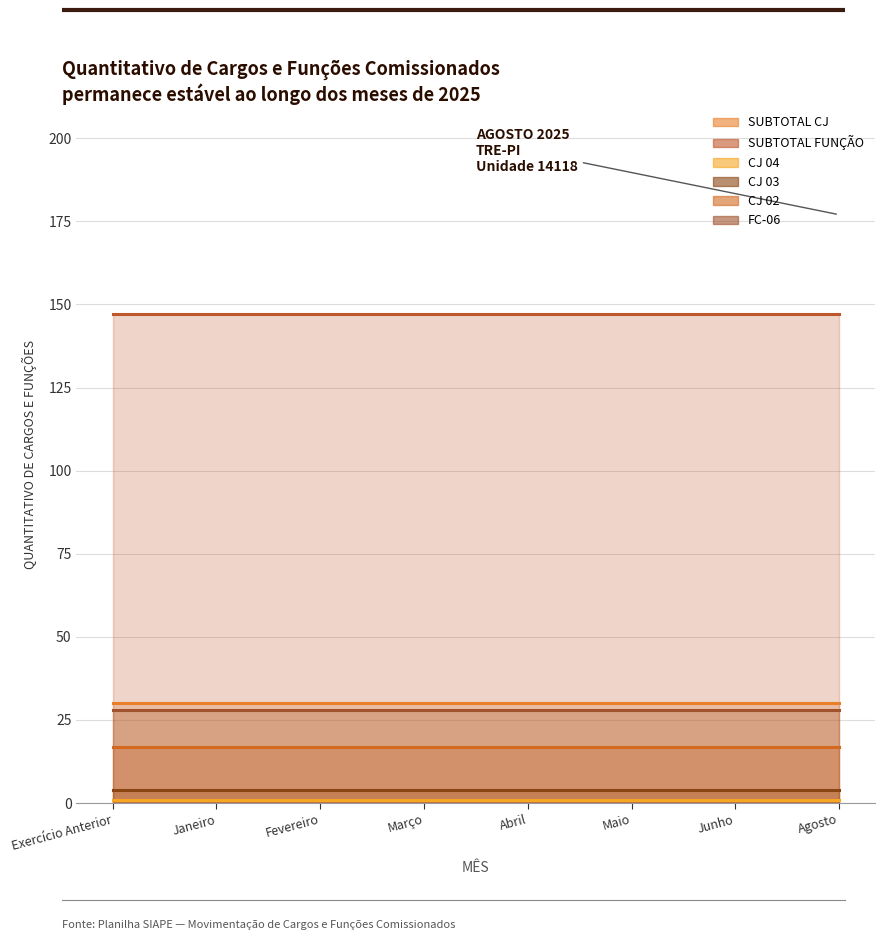

Rank the series by their maximum value, from highest to lowest.

SUBTOTAL FUNÇÃO, SUBTOTAL CJ, FC-06, CJ 02, CJ 03, CJ 04